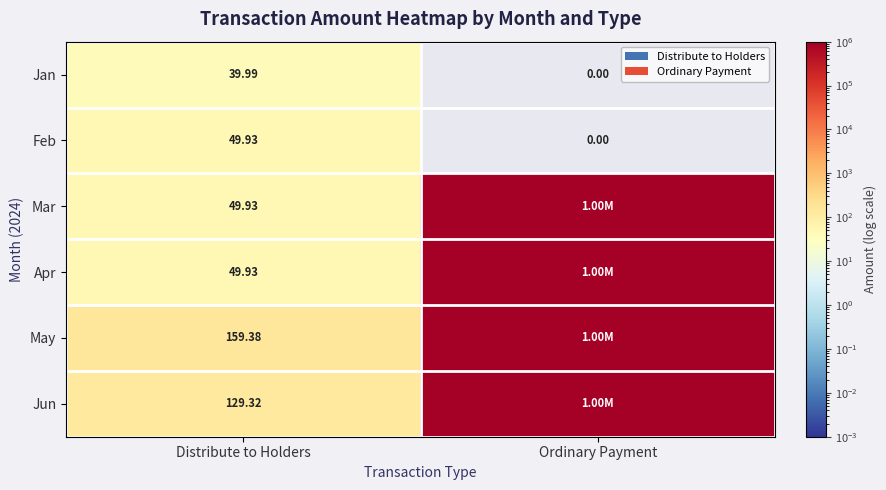

The Feb series shows -33.5 at Ordinary Payment. True or false?

False